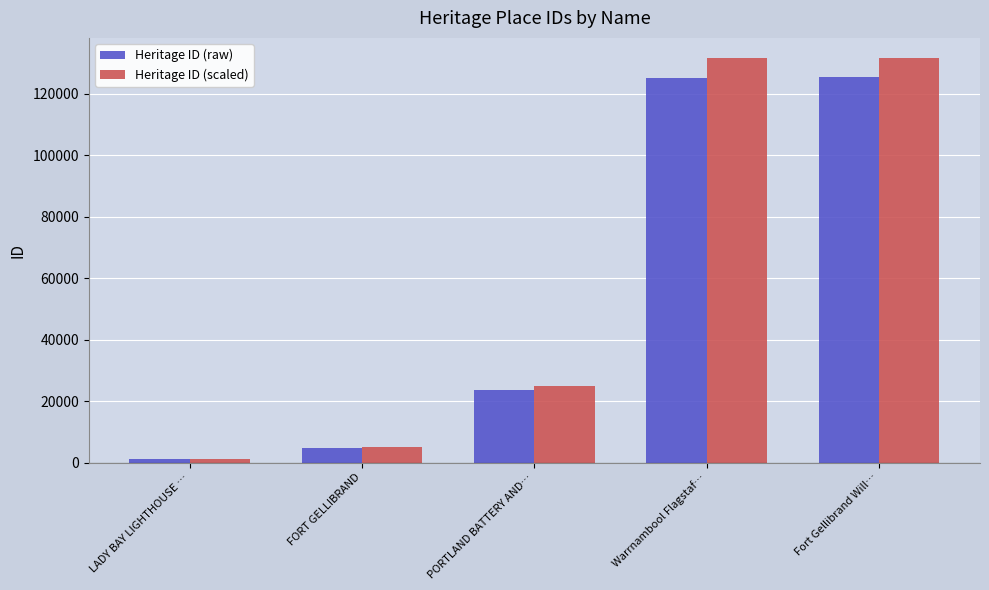

Which series has the largest total across all categories?

Heritage ID (scaled)